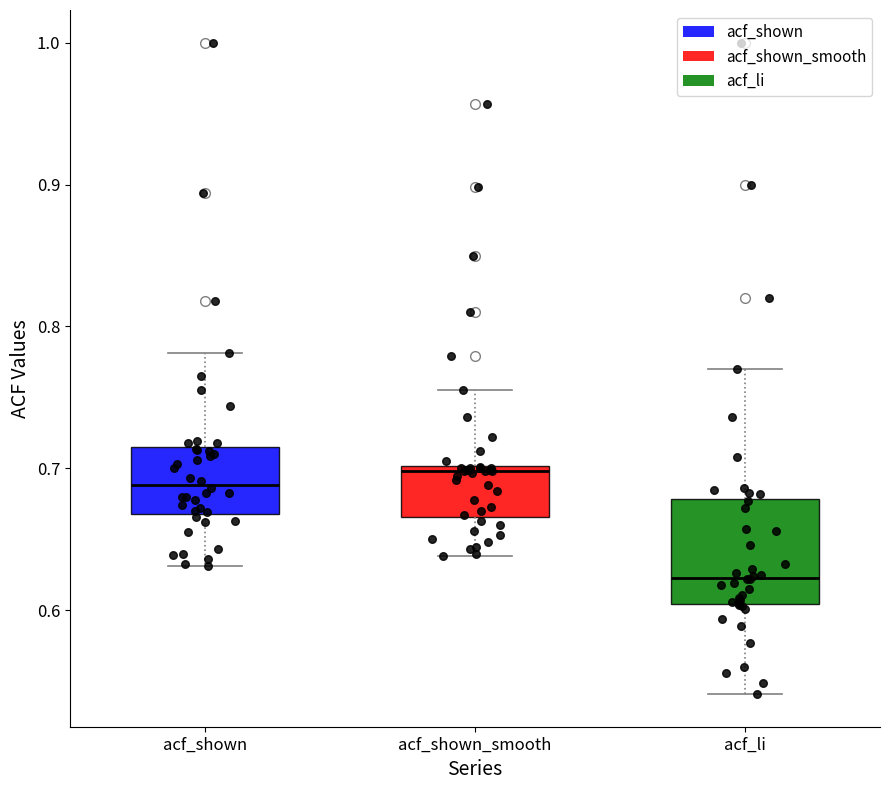

Comparing the boxes themselves (not the whiskers), which one is the tallest?

acf_li